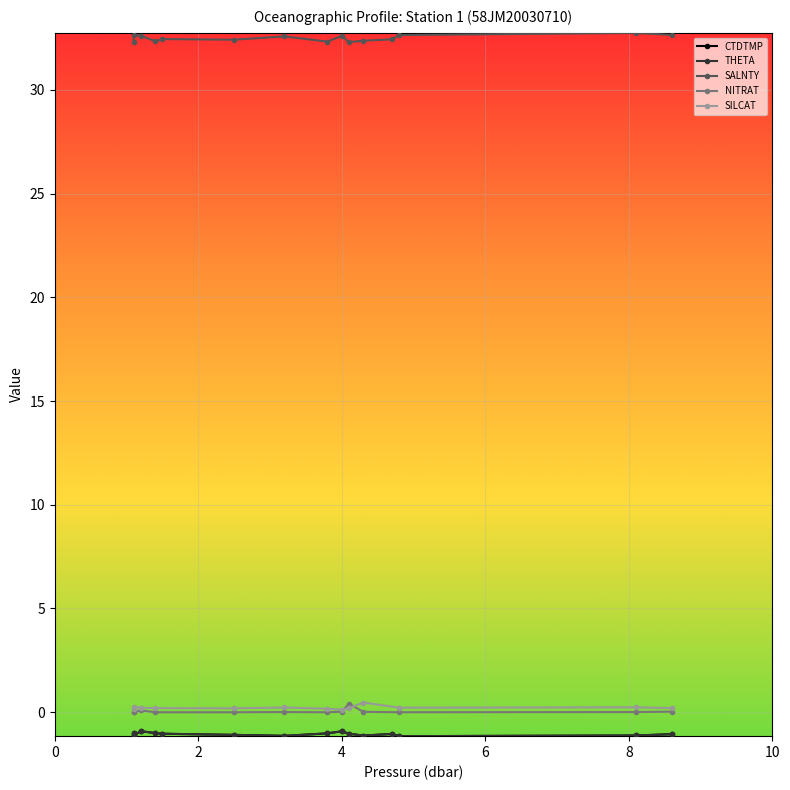

Which series has the largest range (max minus min)?

SALNTY